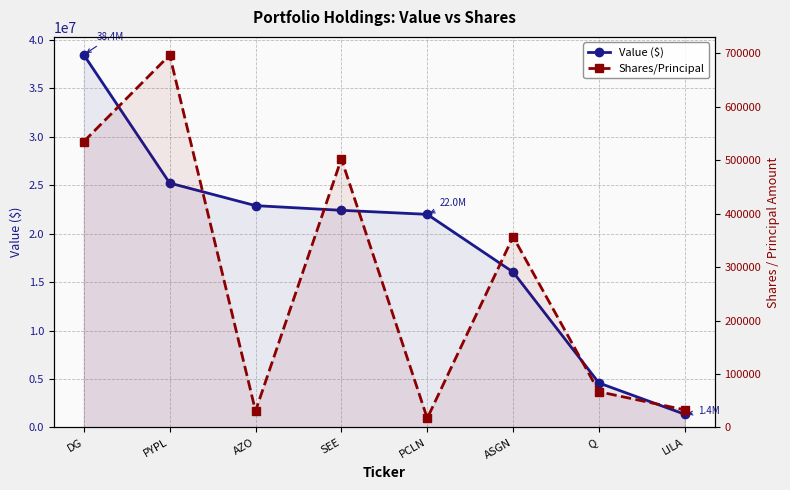

What is the label of the 3rd point from the left?

AZO